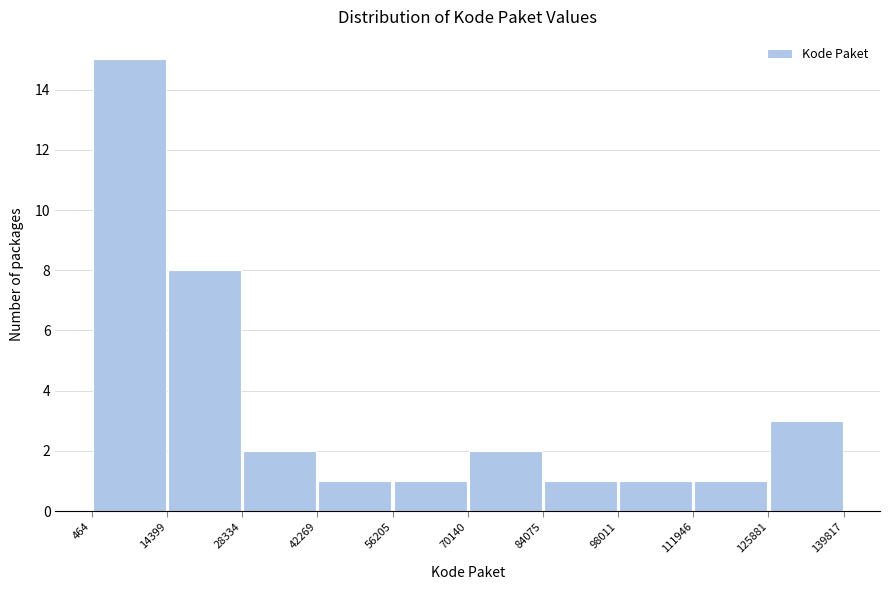

Which range on the x-axis has the tallest bar?

464 to 14399